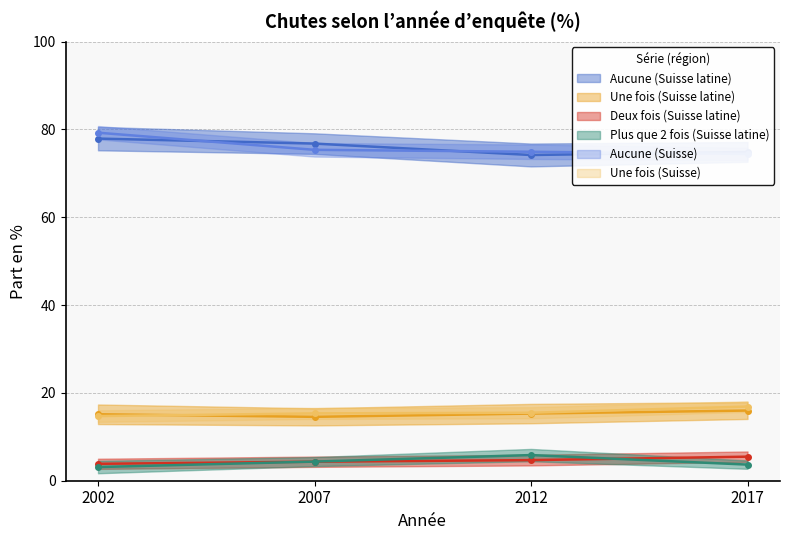

What is the value of the Une fois (Suisse) point at the 4th from the left?

16.9